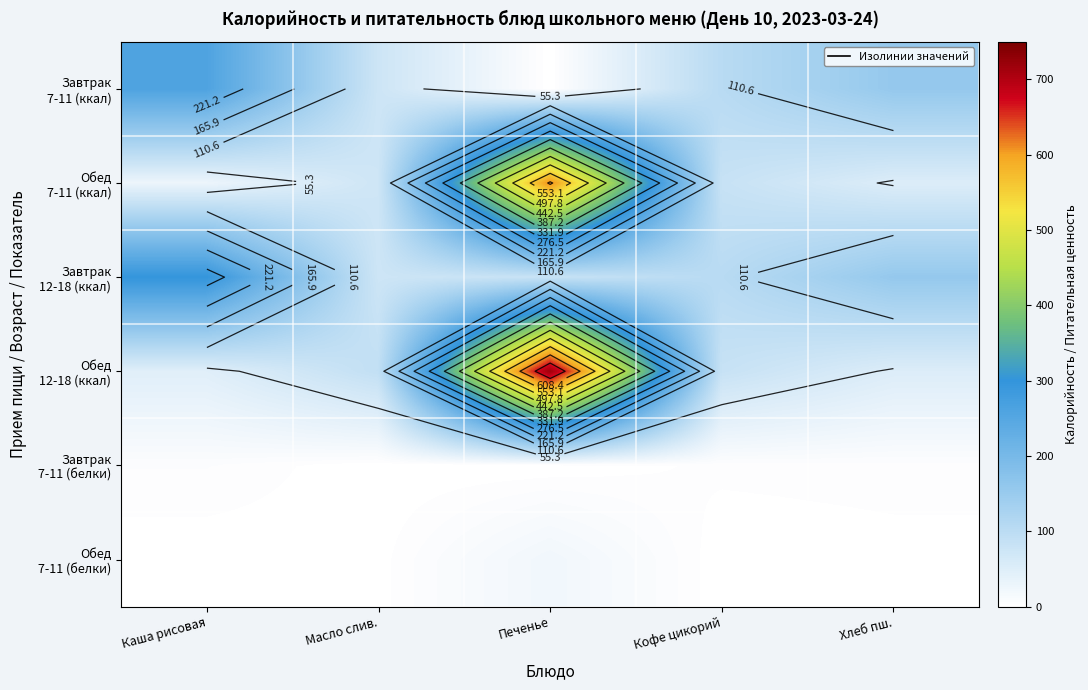

What is the difference between the highest and lowest values at Каша рисовая?

299.3